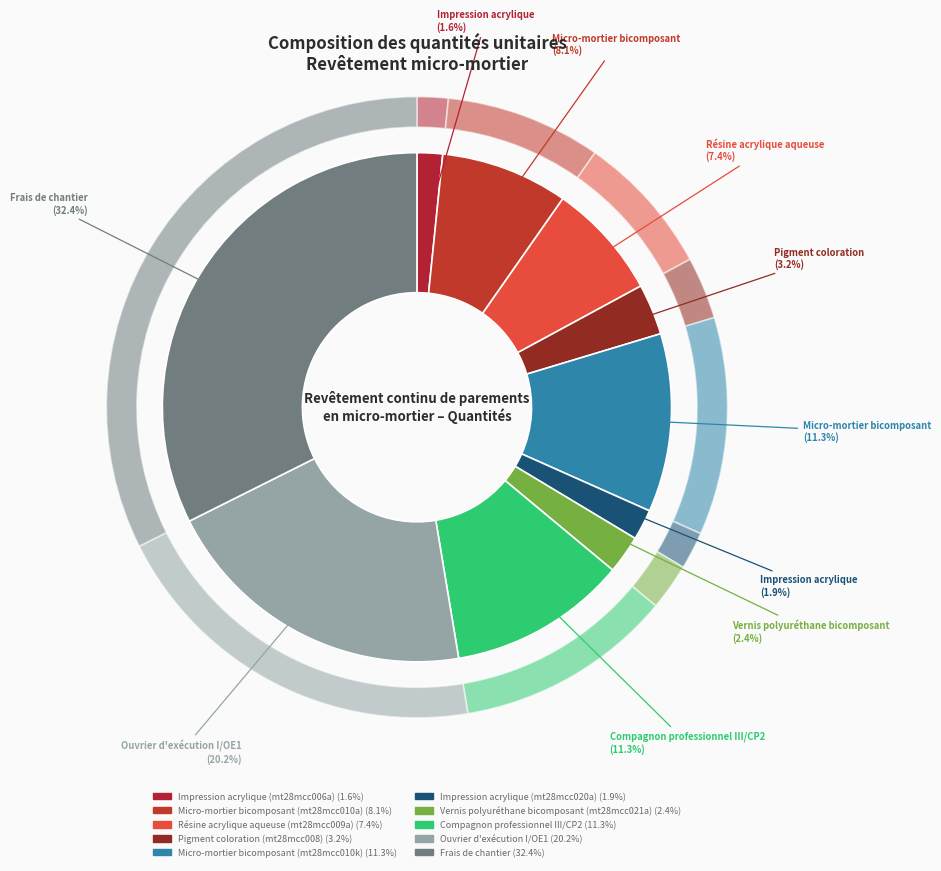

Rank the categories by value from lowest to highest.

Impression acrylique (mt28mcc006a), Impression acrylique (mt28mcc020a), Vernis polyuréthane bicomposant (mt28mcc021a), Pigment coloration (mt28mcc008), Résine acrylique aqueuse (mt28mcc009a), Micro-mortier bicomposant (mt28mcc010a), Micro-mortier bicomposant (mt28mcc010k), Compagnon professionnel III/CP2, Ouvrier d'exécution I/OE1, Frais de chantier